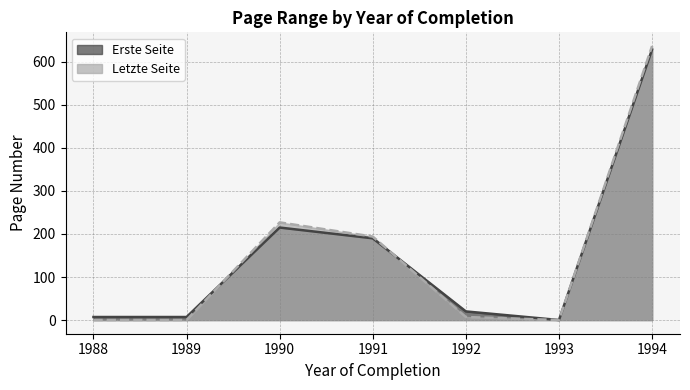

True or false: Letzte Seite has a value of 194 at 1991.

True